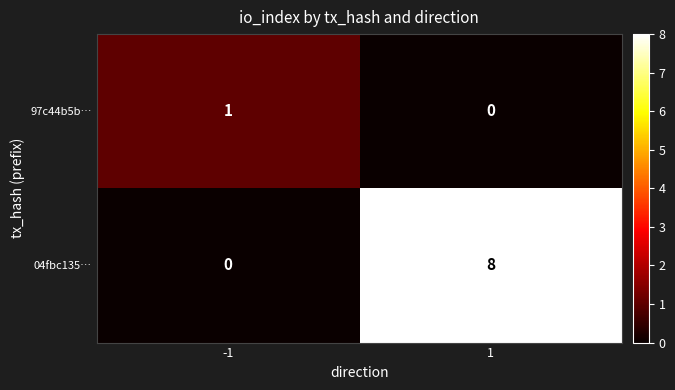

What is the sum of the 04fbc135… values at -1 and 1?

8